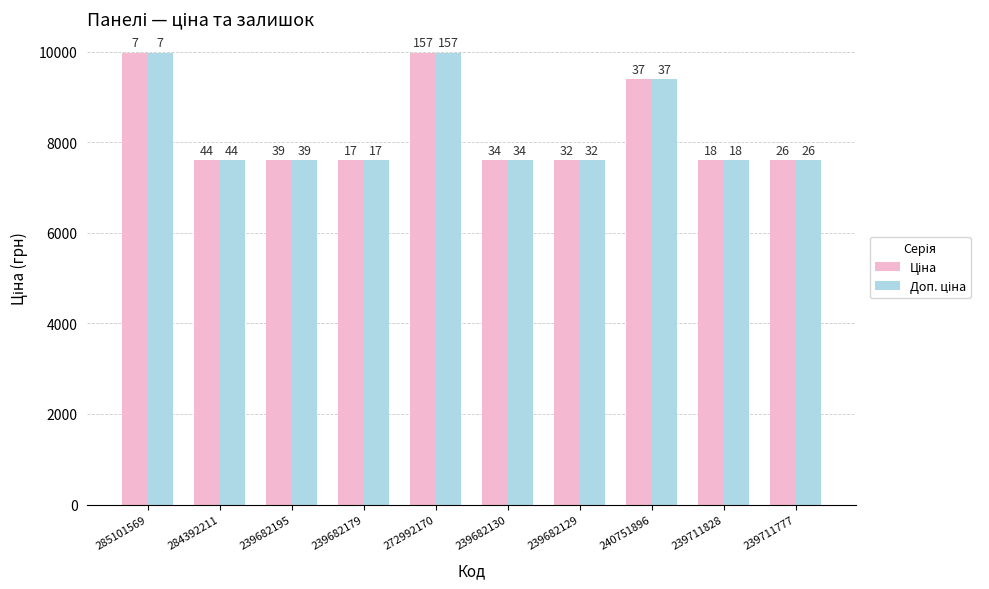

Reading right to left, what are all the values shown in this chart?

Ціна: 7596.5	7596.5	9384.0	7596.5	7596.5	9975.0	7596.5	7596.5	7596.5	9975.0
Доп. ціна: 7596.5	7596.5	9384.0	7596.5	7596.5	9975.0	7596.5	7596.5	7596.5	9975.0